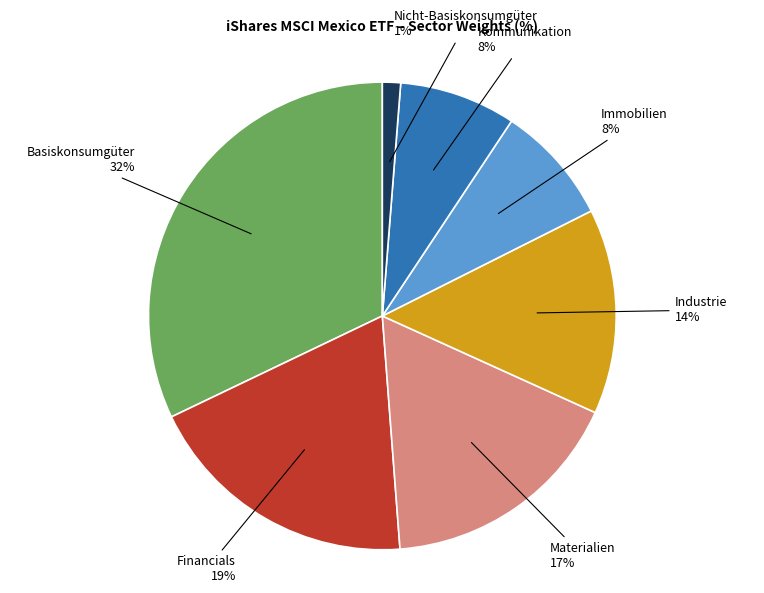

Does any single category account for the majority?

No